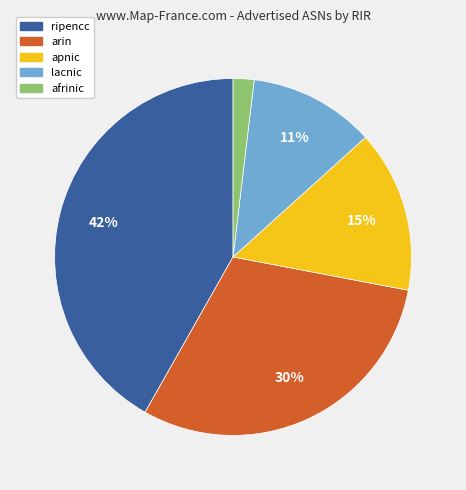

Is ripencc the majority of the pie?

No